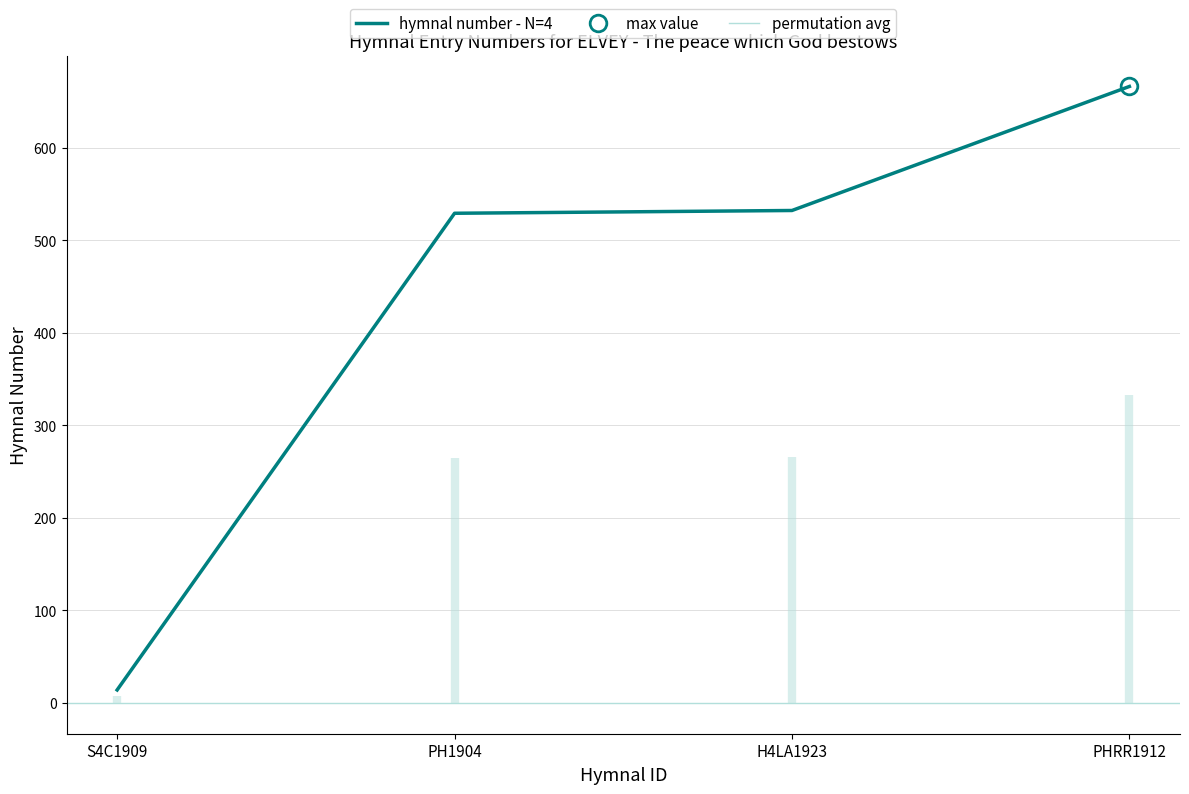

Between S4C1909 and H4LA1923, which is larger?

H4LA1923